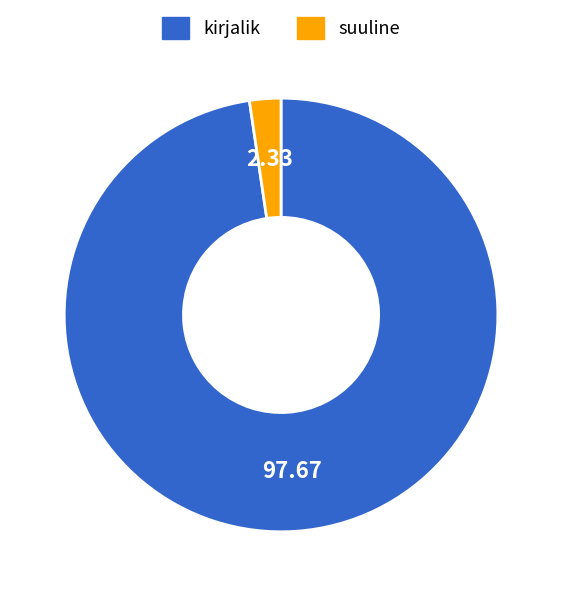

Which category has the smallest portion of the pie?

suuline